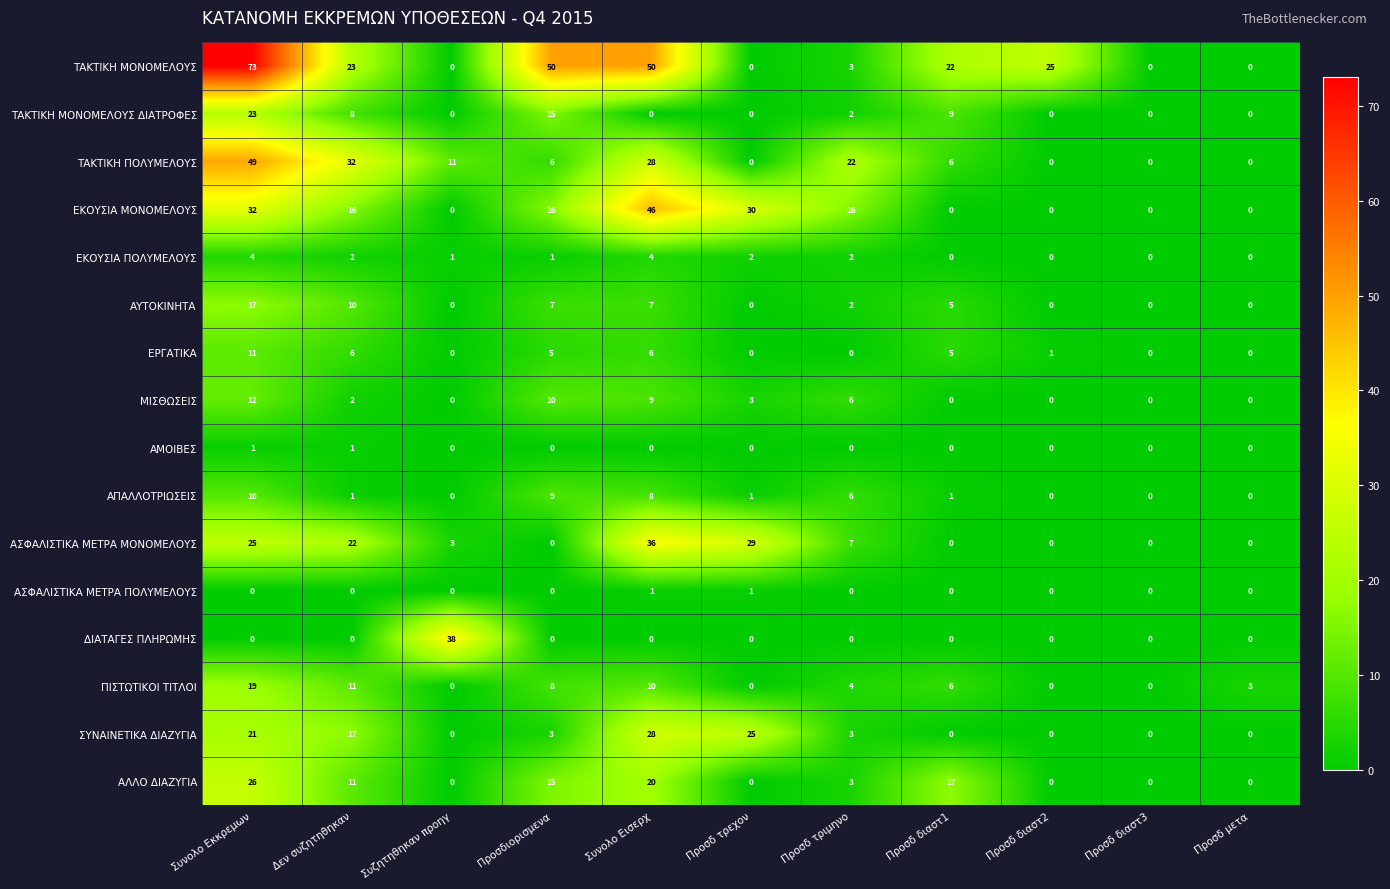

Is it true that ΣΥΝΑΙΝΕΤΙΚΑ ΔΙΑΖΥΓΙΑ equals 17 at Δεν συζητηθηκαν?

True